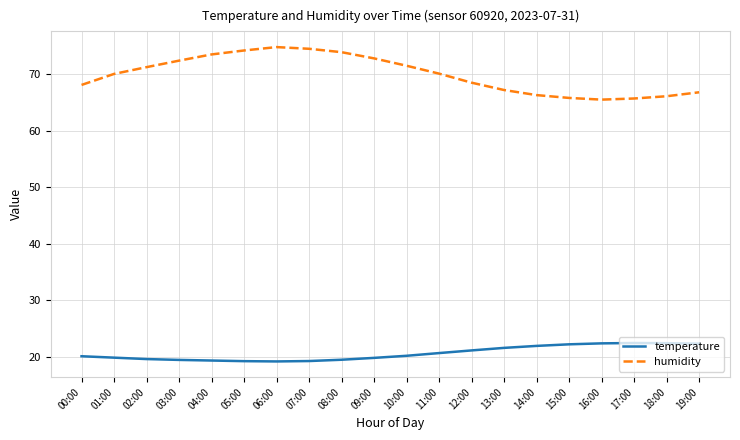

Which series has the largest total across all categories?

humidity